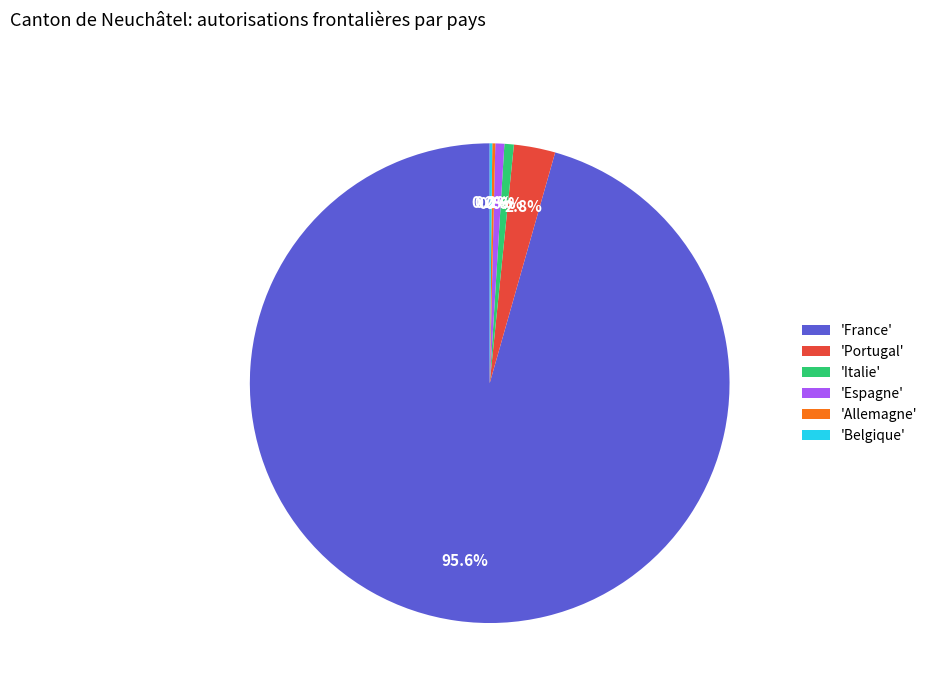

Combined, what portion of the pie is 'Italie' and 'Portugal'?

3.4%